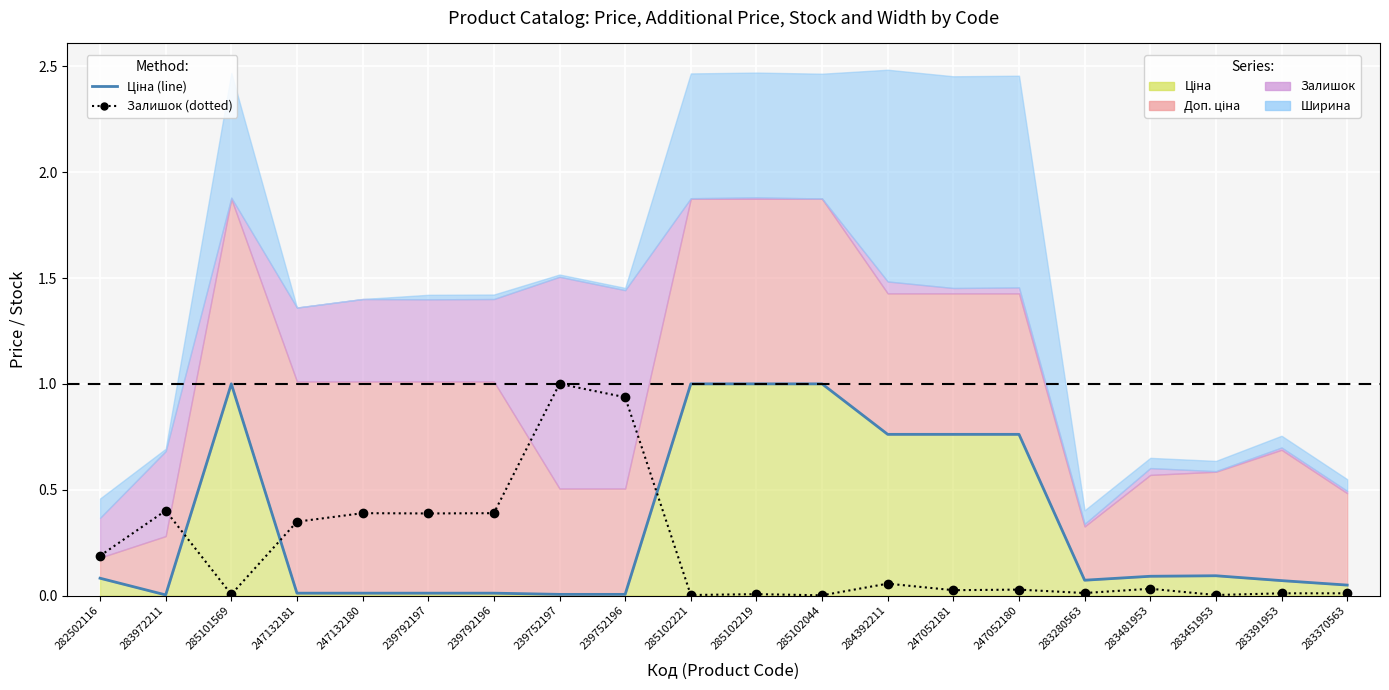

The value of Залишок (dotted) at 283481953 is 0.0. True or false?

True